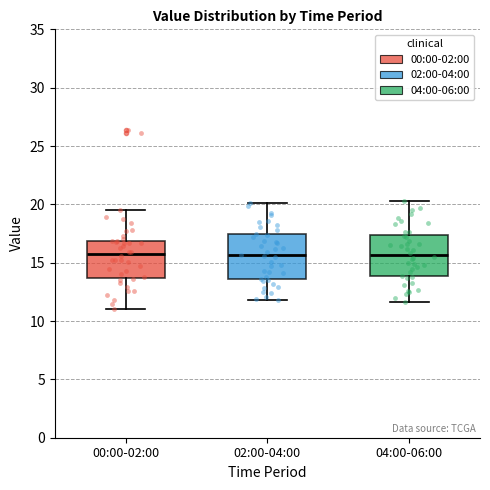

Where does the median line of the box for 04:00-06:00 sit on the y-axis? The values are not printed on the chart, so give them approximately, as read against the axis.

15.5